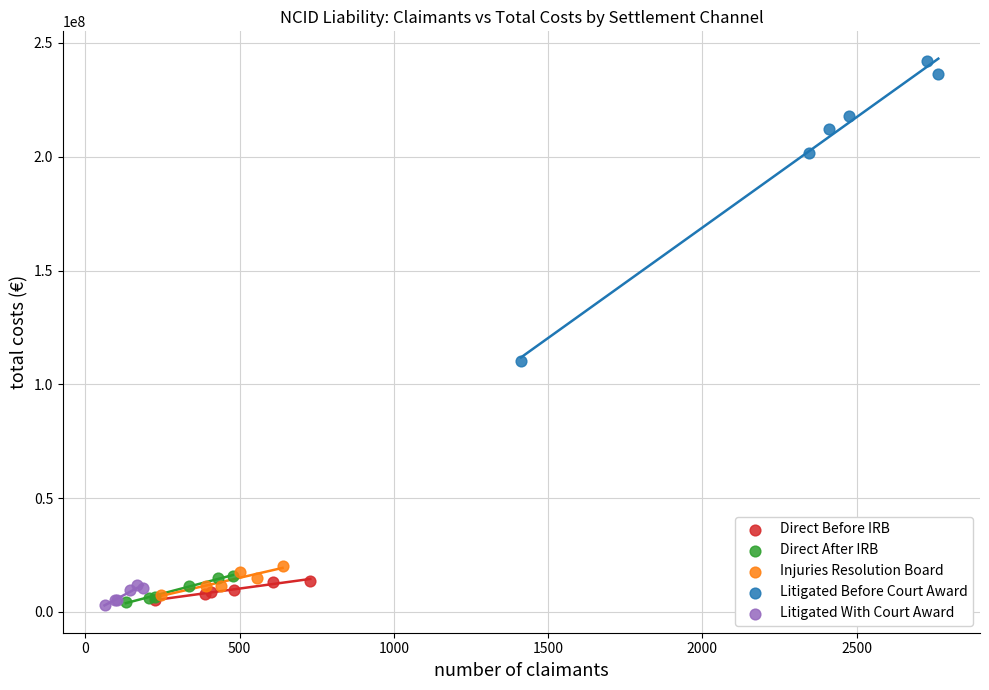

Which series has the largest Y range (max minus min)?

Litigated Before Court Award